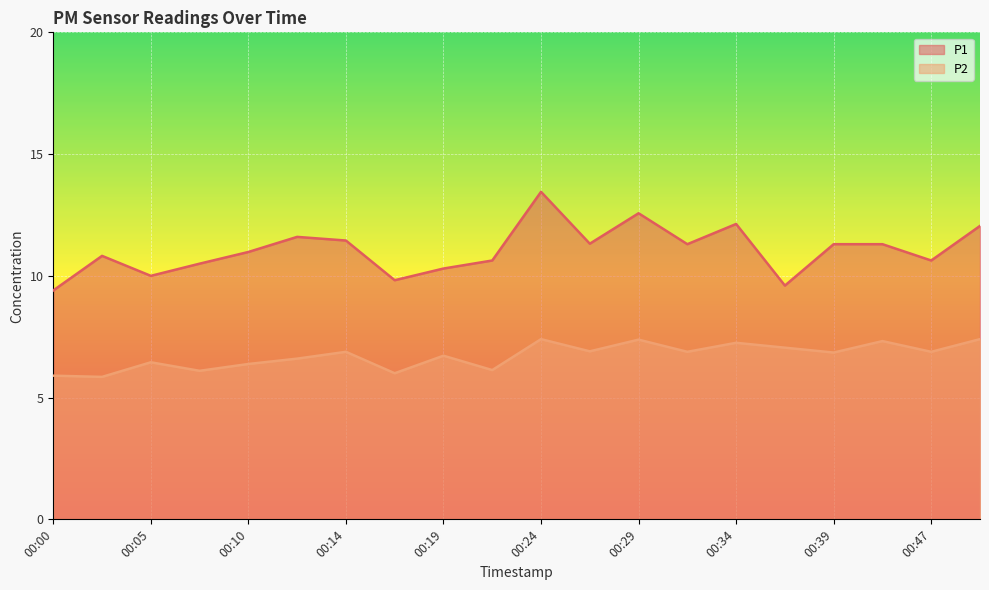

At how many categories does at least one series exceed 8?

20